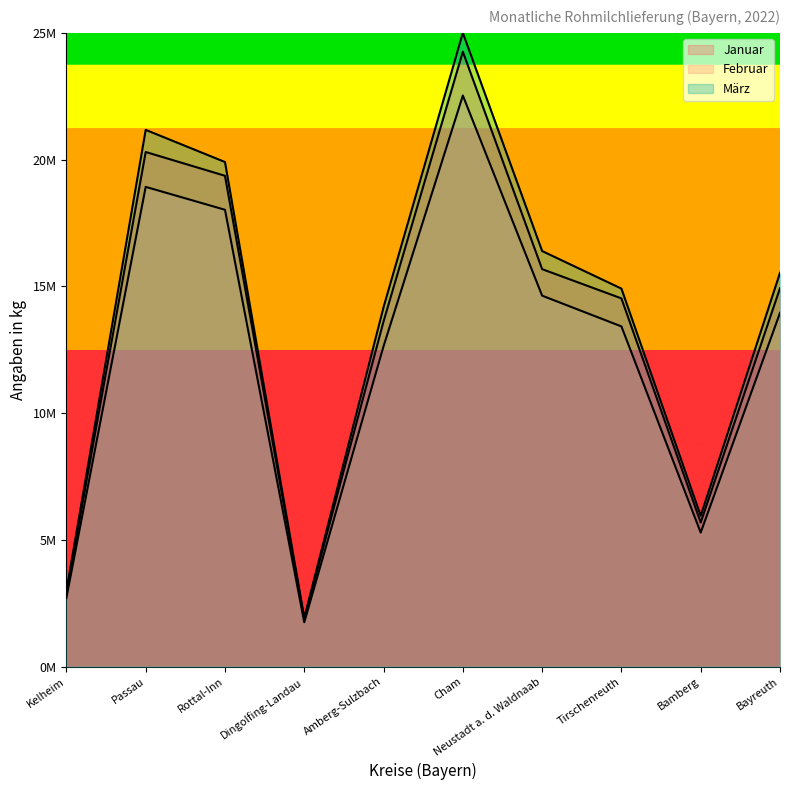

What is the sum of all Januar values?

133147319.6